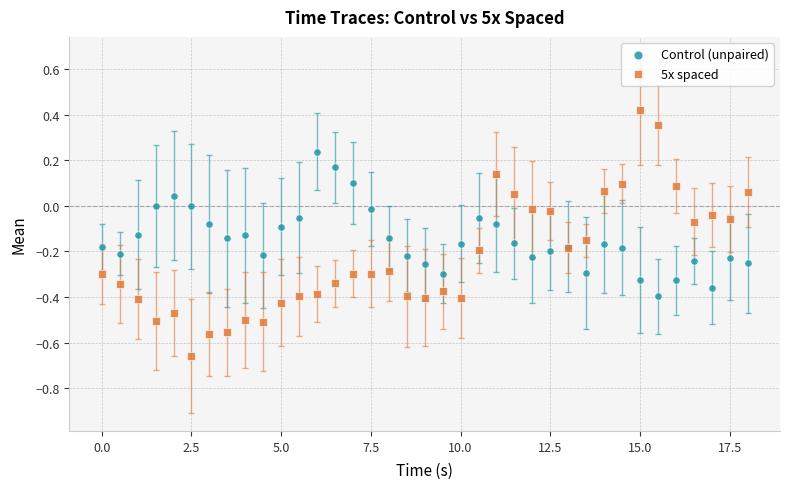

What is the X range (max minus min) for the scatter plot?

18.0